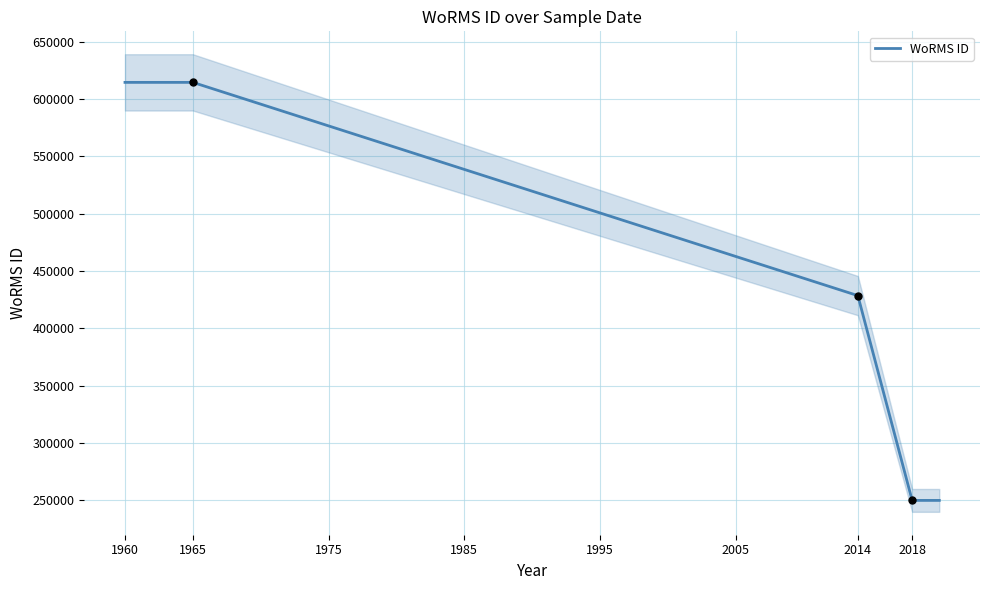

The value of WoRMS ID at 1965 is 614694.0. True or false?

True